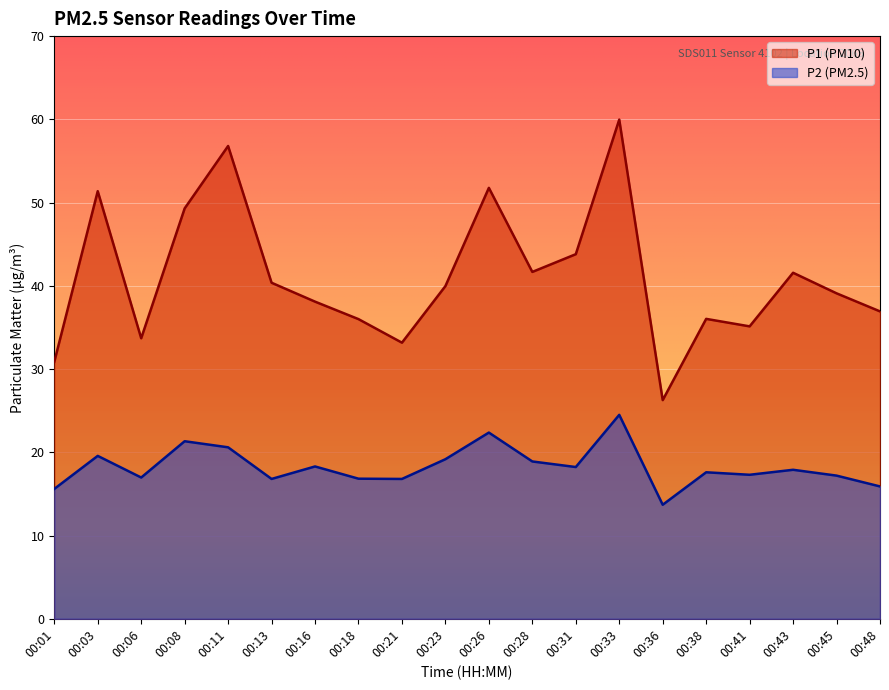

Which series has the widest spread of values?

P1 (PM10)